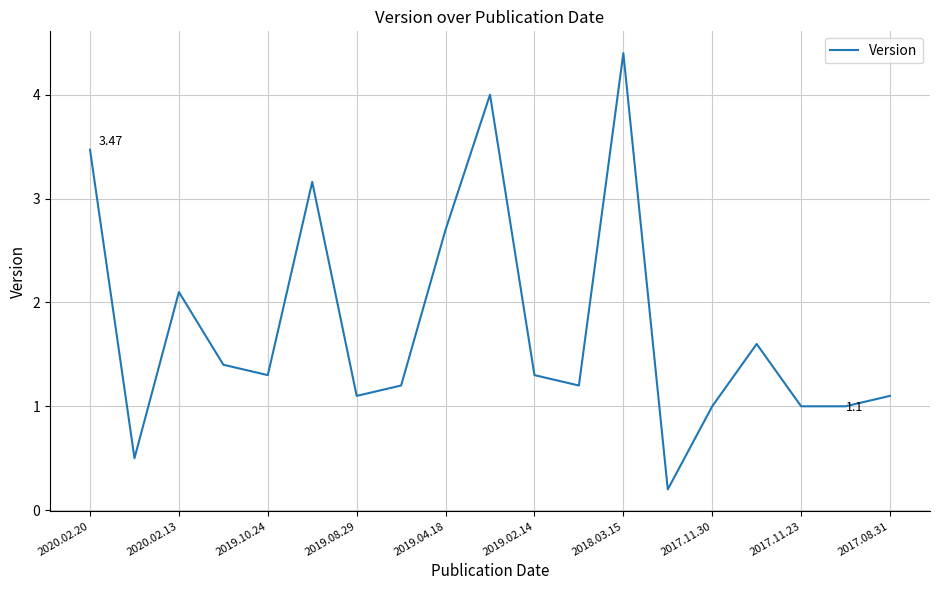

What is the difference between the maximum and minimum values?

4.2